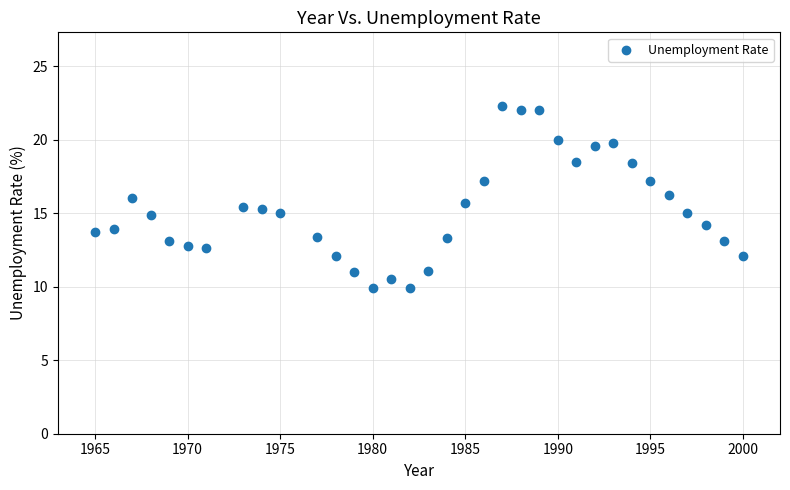

What is the range of X values (max minus min)?

35.0